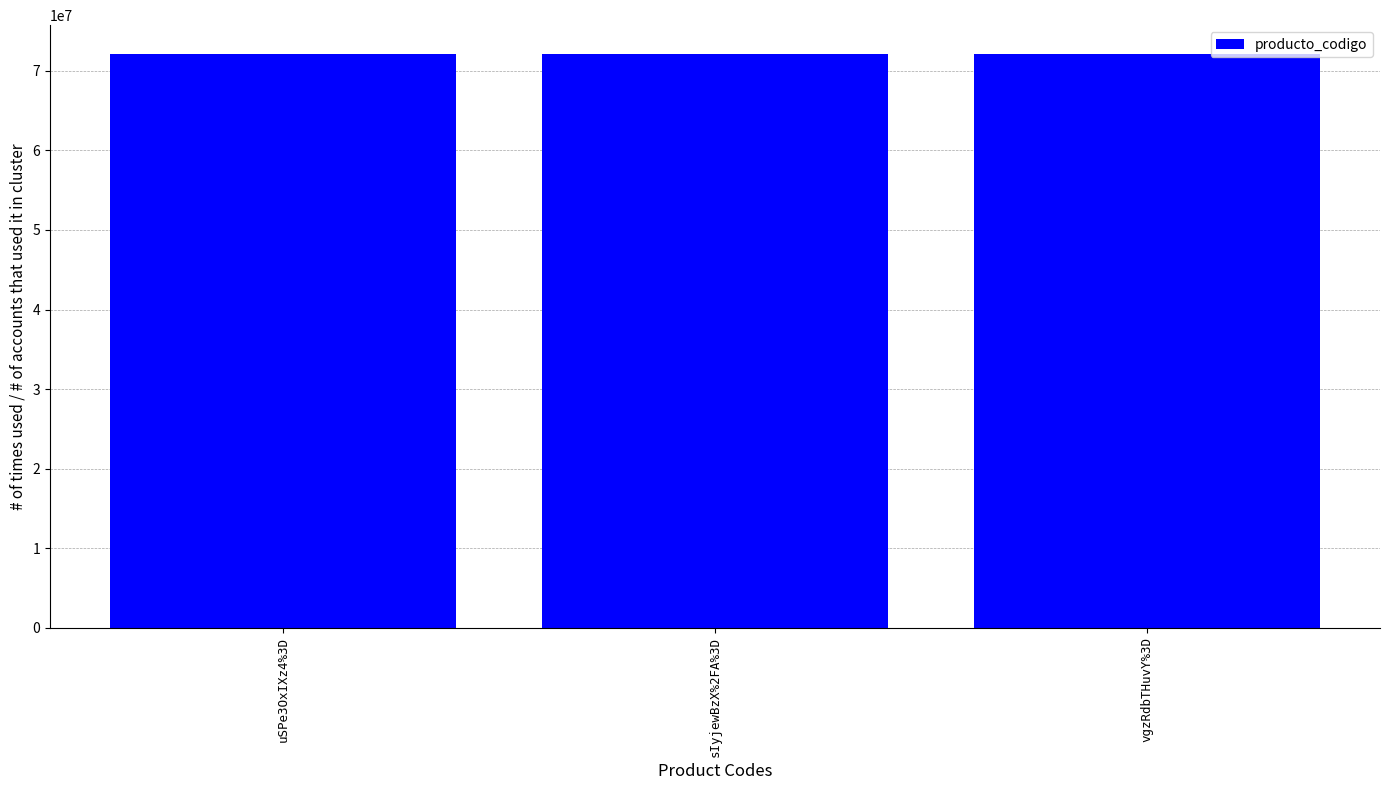

What position from the right is vgzRdbTHuvY%3D?

1